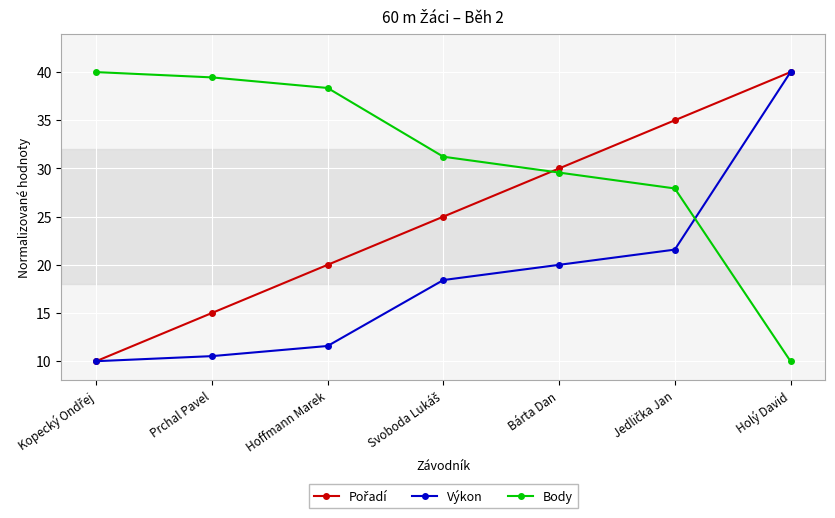

True or false: Body has more than 1 interior local peaks.

False